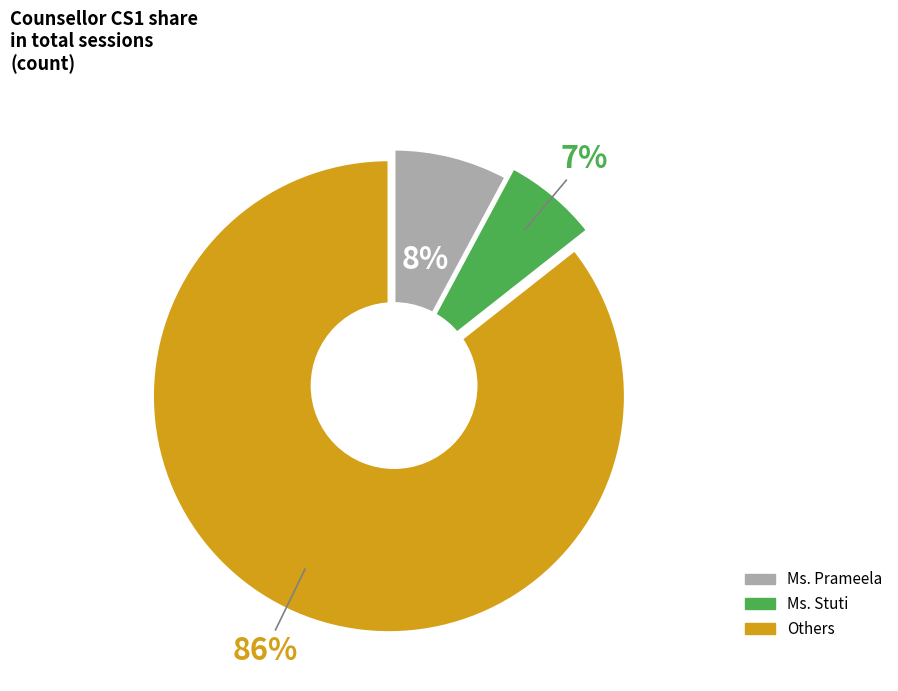

To the nearest percent, what is the average slice percentage?

33%